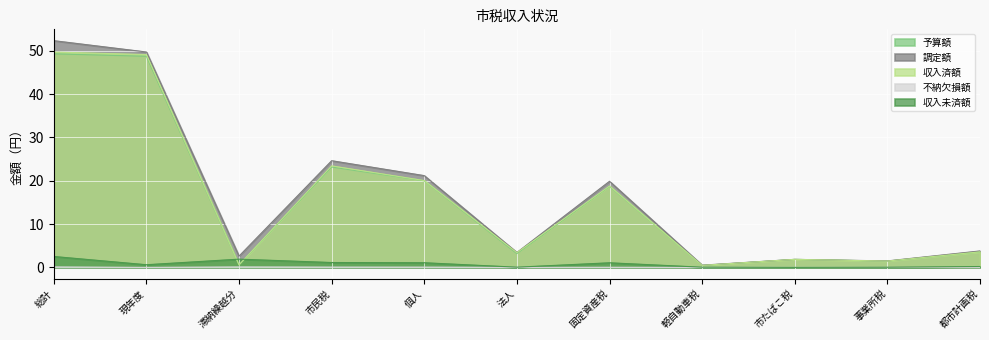

What is the average value of the 収入未済額 series?

0.8